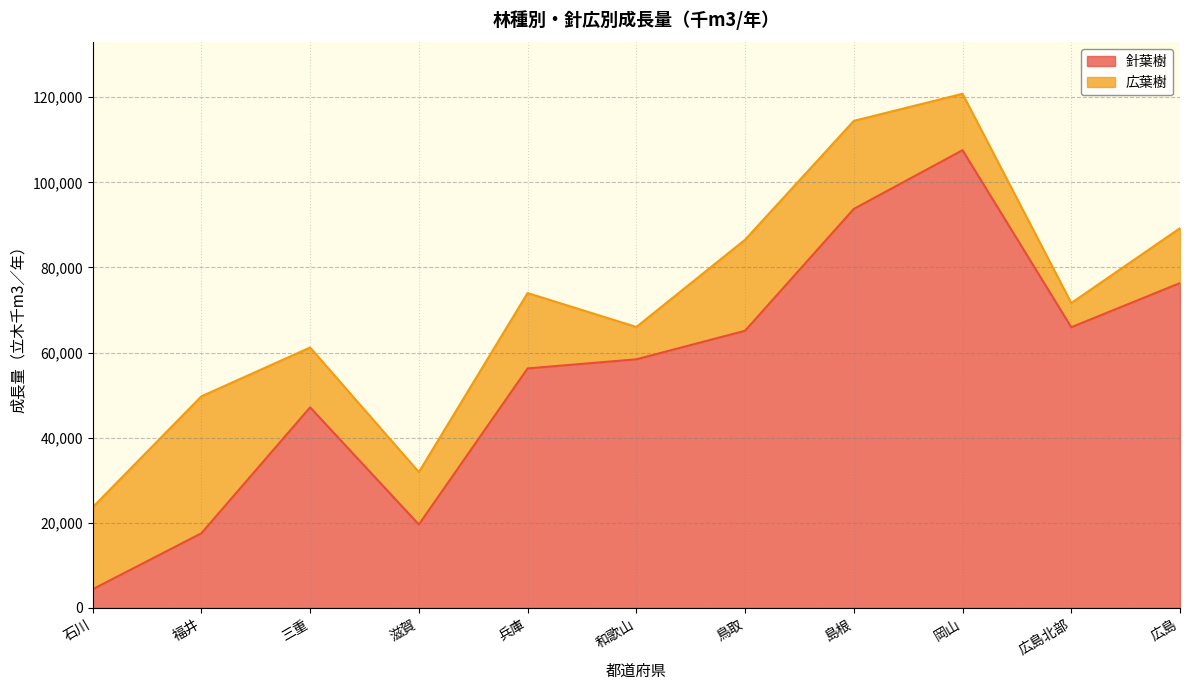

The chart shows a value of 25761.7 at 和歌山. True or false?

False